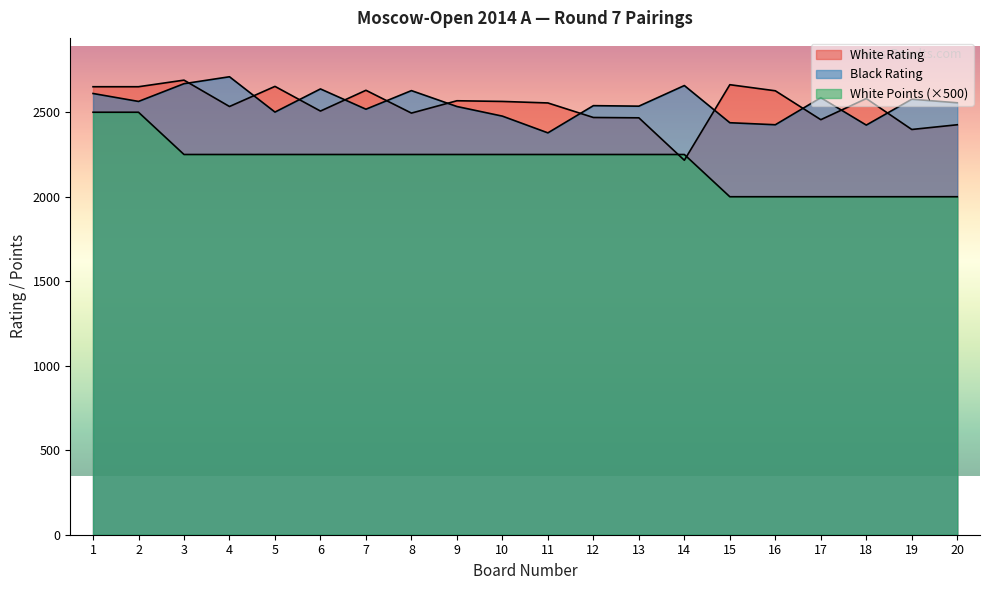

Reading left to right, list all the values displayed in this chart.

White Rating: 2651	2651	2690	2534	2653	2507	2630	2495	2568	2564	2555	2469	2467	2216	2663	2627	2456	2581	2398	2426
Black Rating: 2611	2564	2669	2710	2501	2638	2518	2628	2534	2477	2378	2539	2536	2658	2438	2426	2586	2424	2577	2556
White Points: 2500	2500	2250	2250	2250	2250	2250	2250	2250	2250	2250	2250	2250	2250	2000	2000	2000	2000	2000	2000